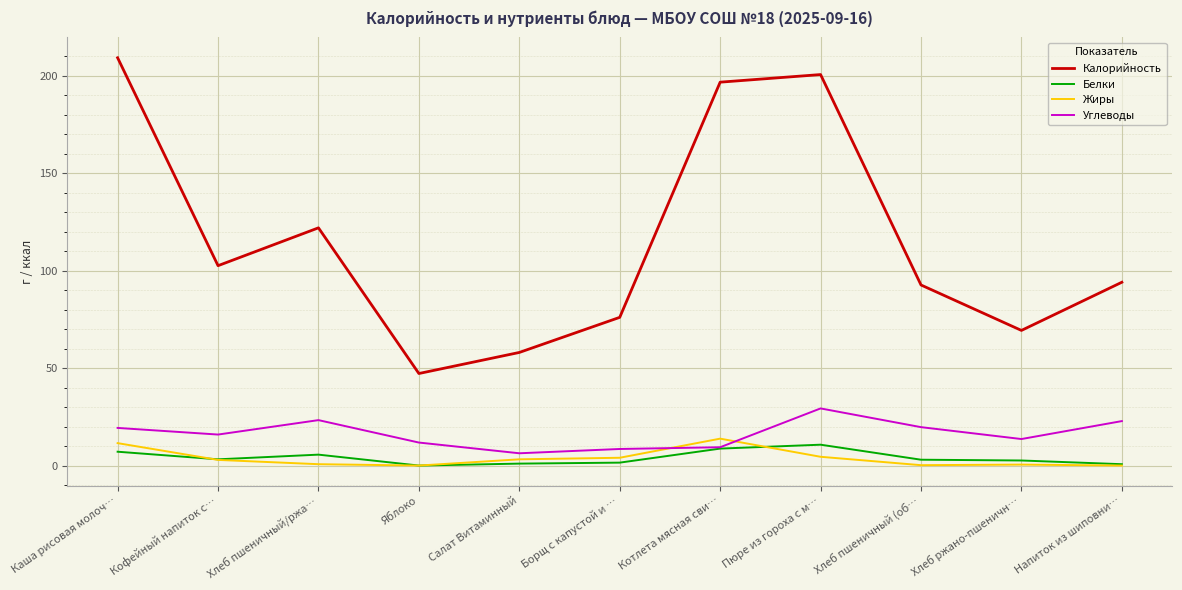

Does the chart have visible grid lines?

Yes